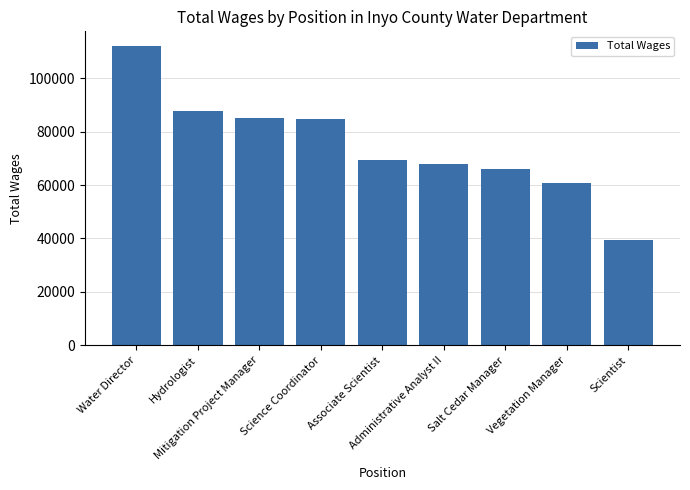

What is the greatest value displayed?

111964